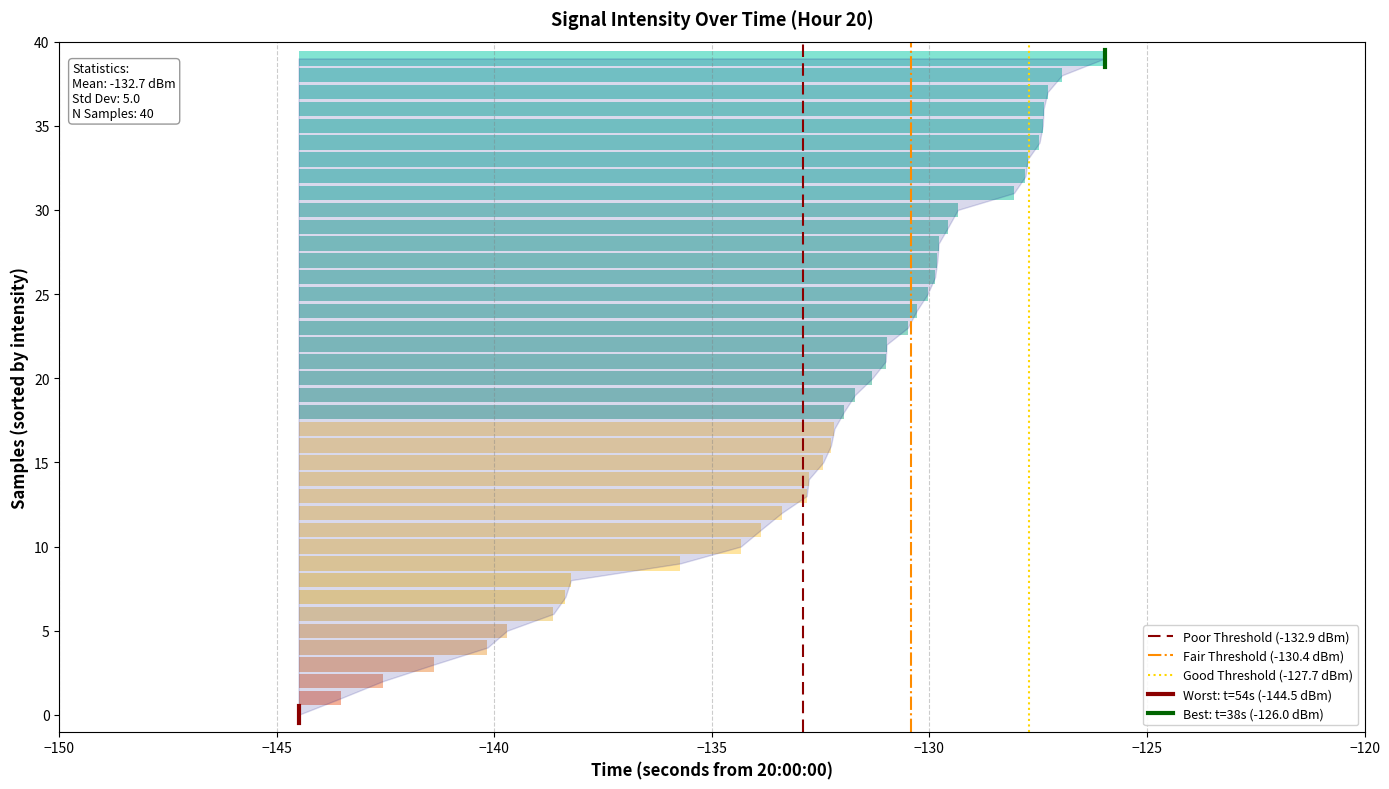

How many data points in Worst: t=54s (-144.5 dBm) are less than 0?

1